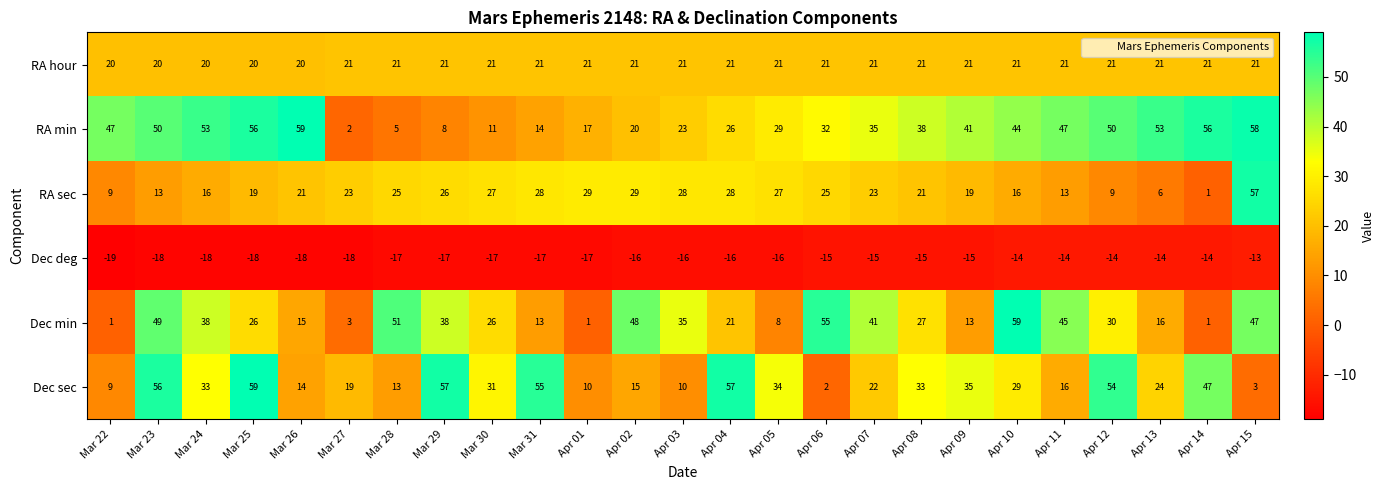

What is the difference between the maximum and minimum values in the Dec deg series?

6